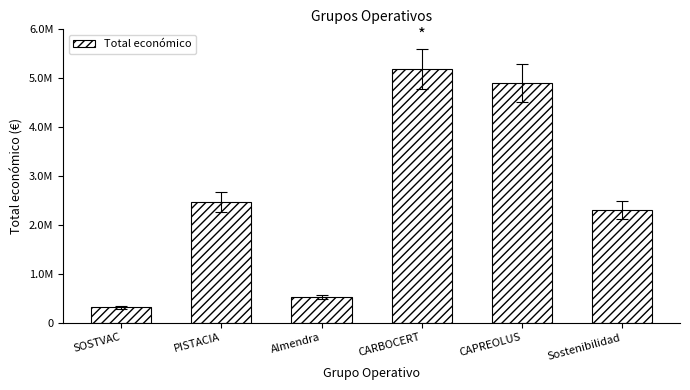

Are the bars horizontal?

No